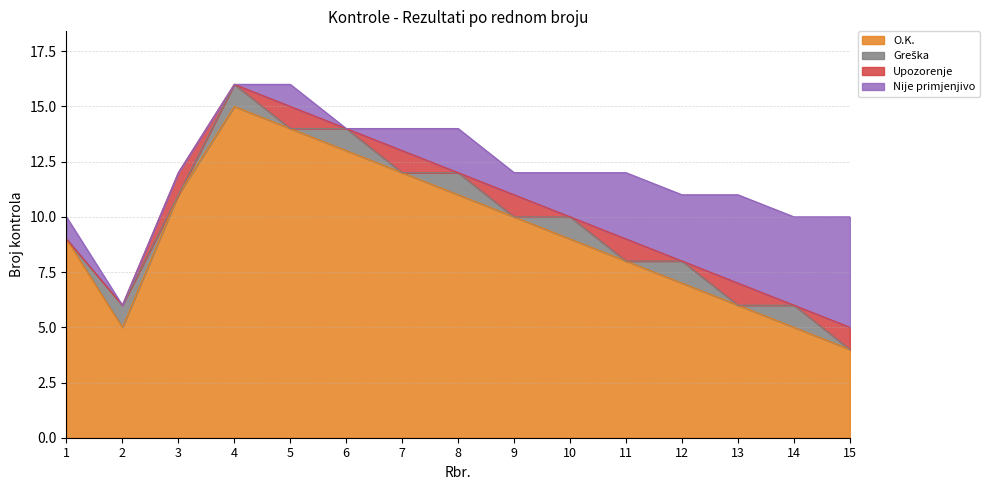

What is the difference between the maximum and second lowest values in the Greška series?

1